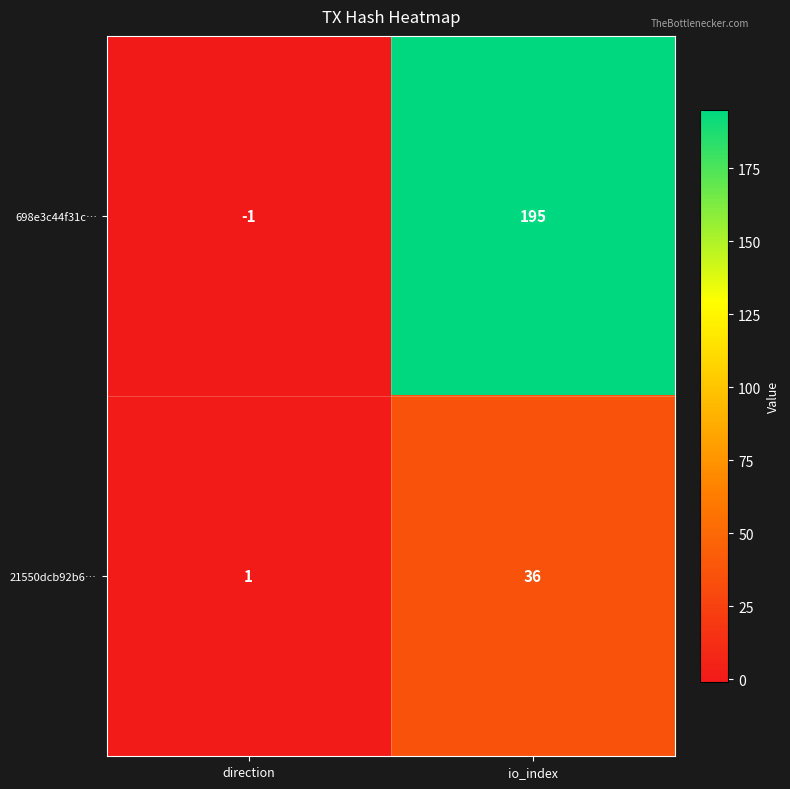

What is the difference between the 21550dcb92b6… values at io_index and direction?

35